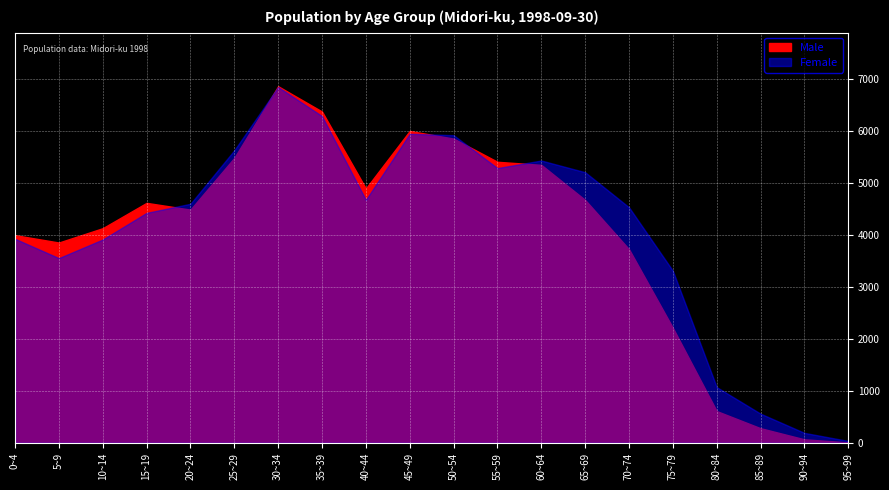

What position from the right is 75~79?

5